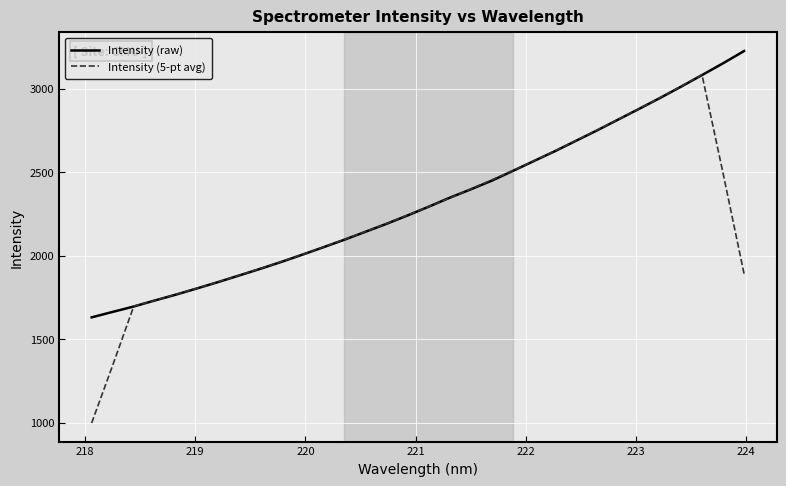

Which series has the widest spread of values?

Intensity (5-pt avg)